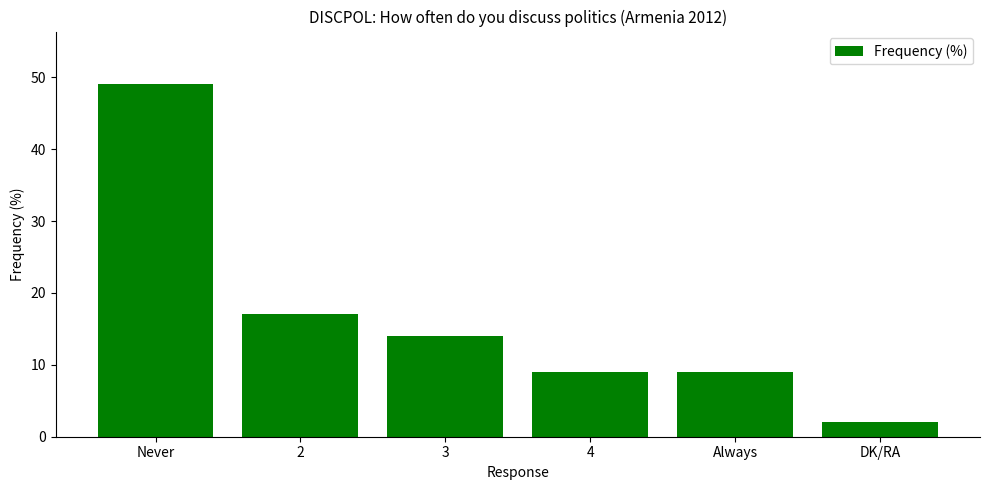

What is the maximum value shown in the chart?

49